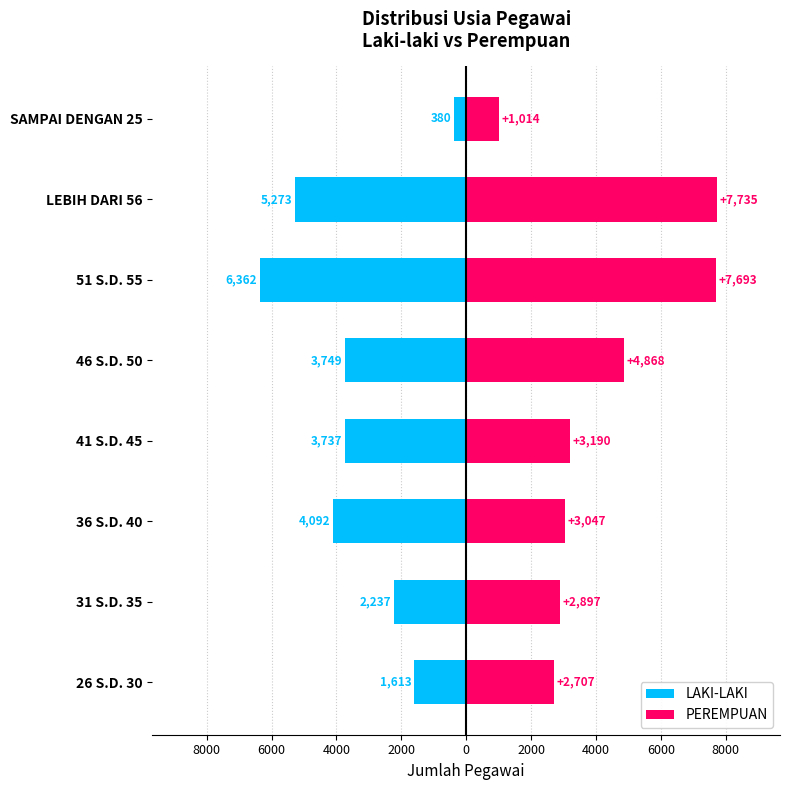

What is the sum of all LAKI-LAKI values?

-27443